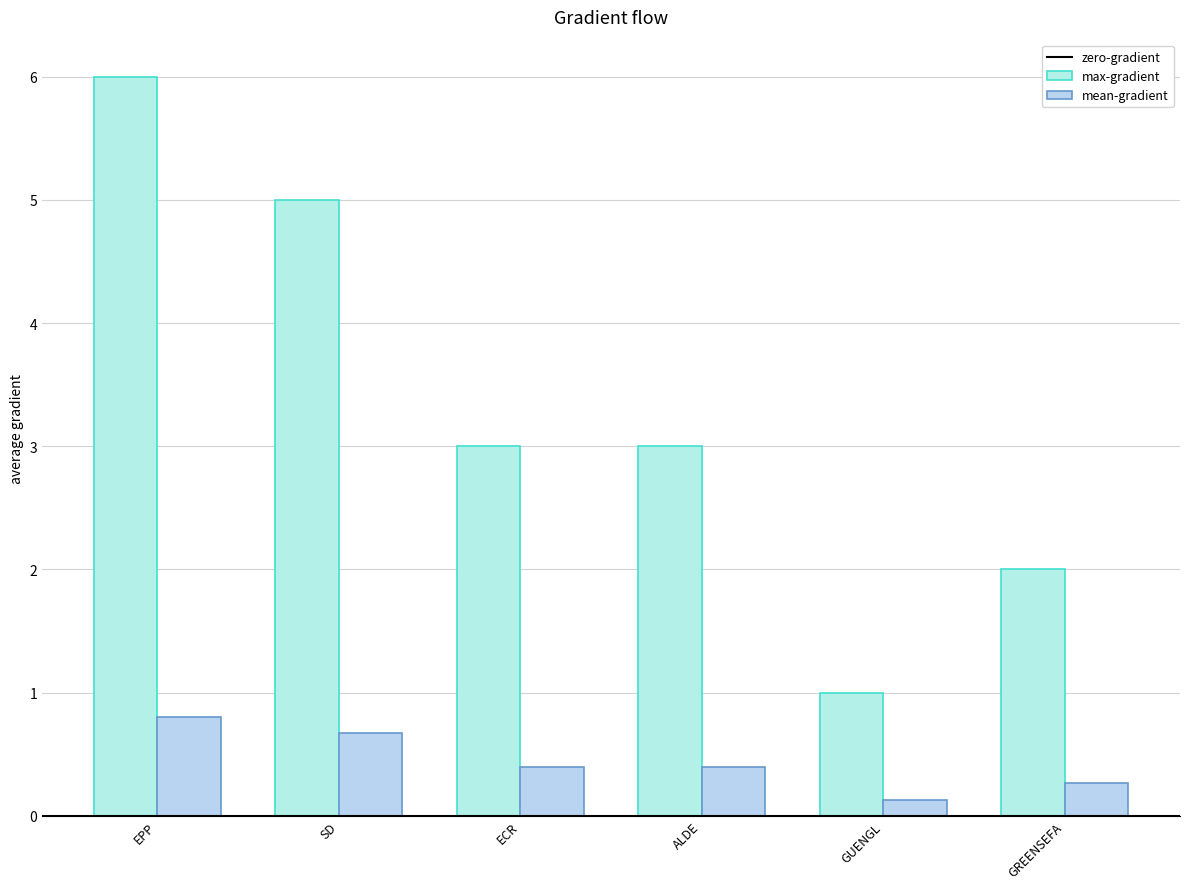

Are the bars horizontal?

No